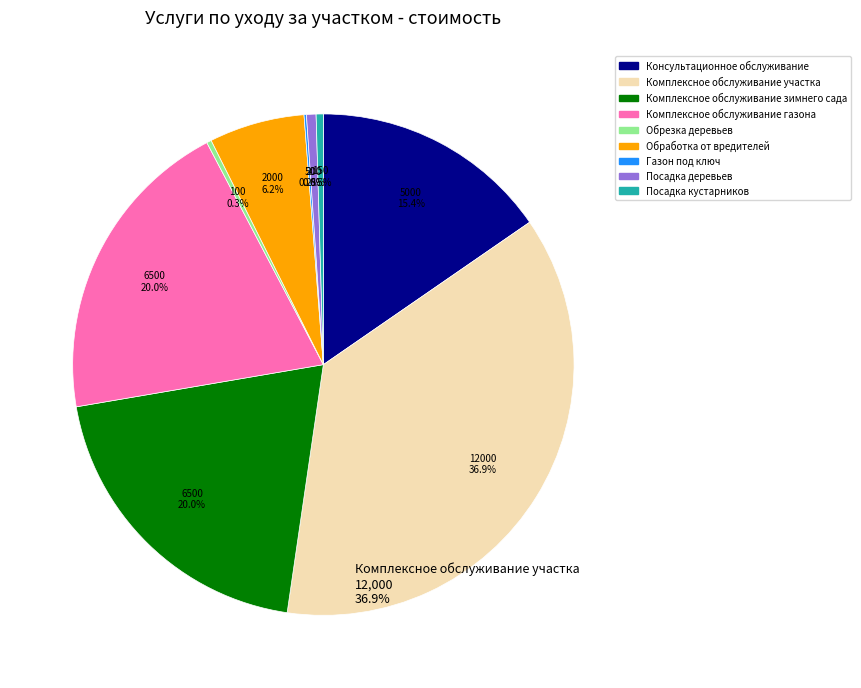

Is it true that Обработка от вредителей is 21% of the pie?

False